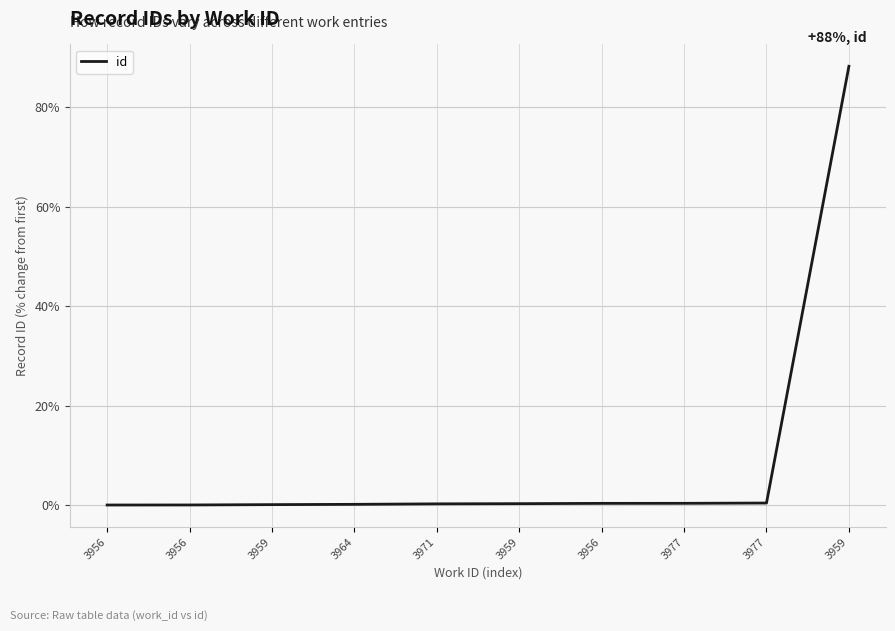

At which label is the value closest to 44?

3977